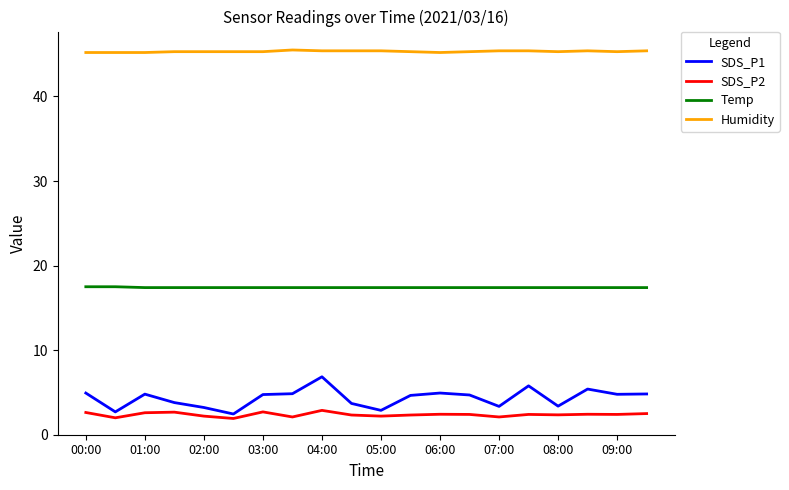

Which series has the largest total across all categories?

Humidity